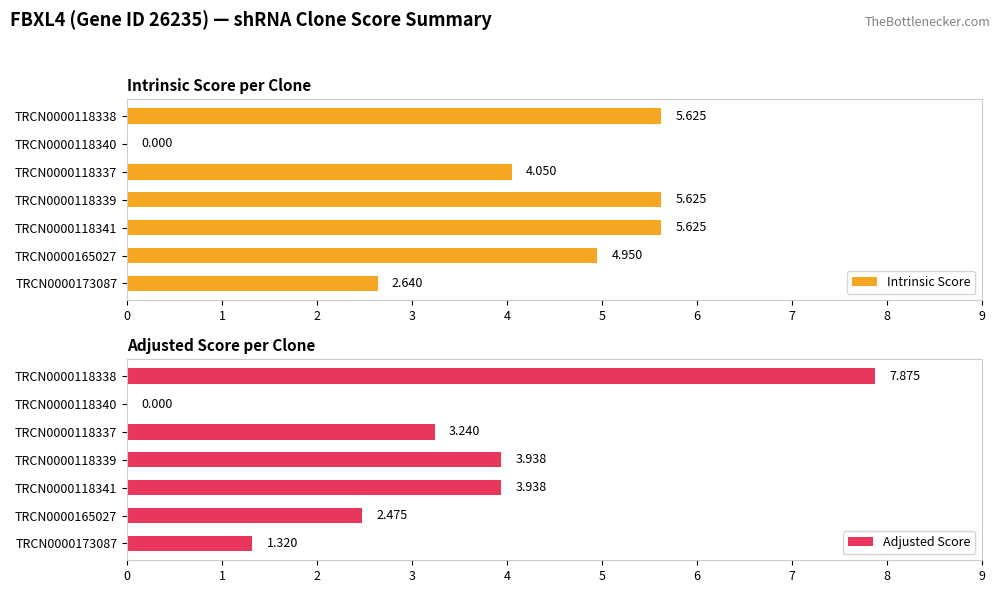

Rank the categories by Adjusted Score value from highest to lowest.

TRCN0000118338, TRCN0000118339, TRCN0000118341, TRCN0000118337, TRCN0000165027, TRCN0000173087, TRCN0000118340